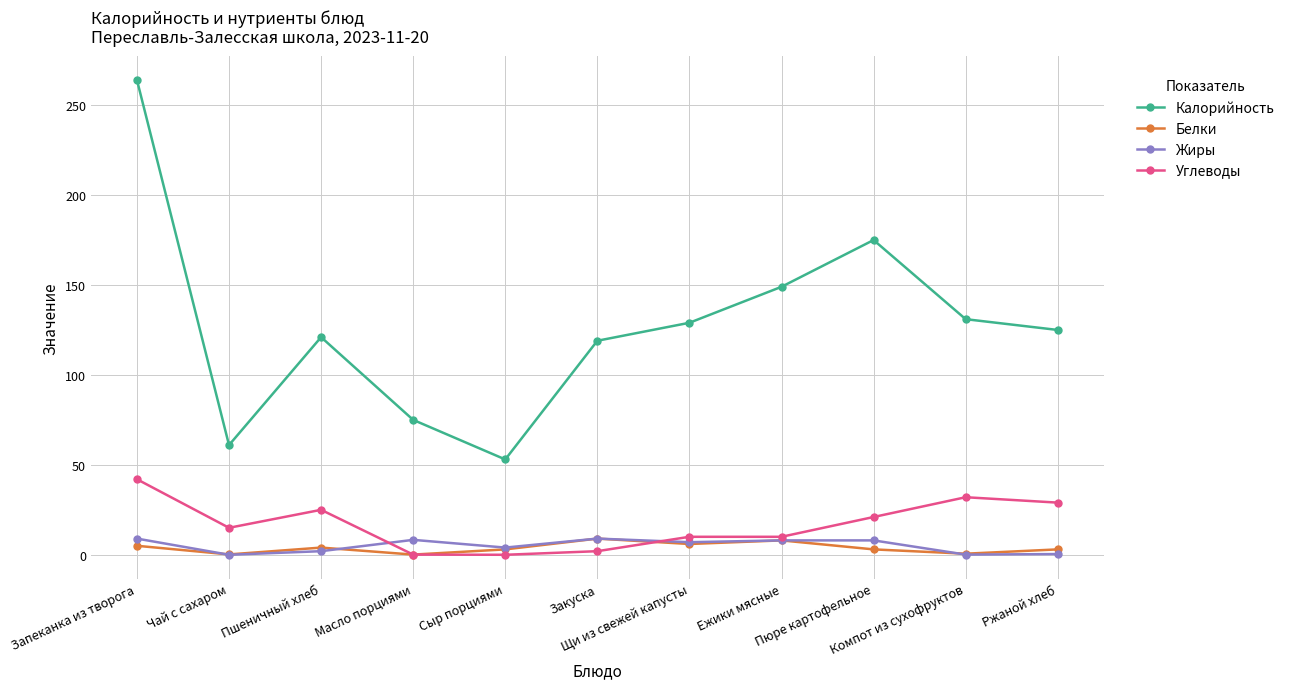

Which series has the widest spread of values?

Калорийность